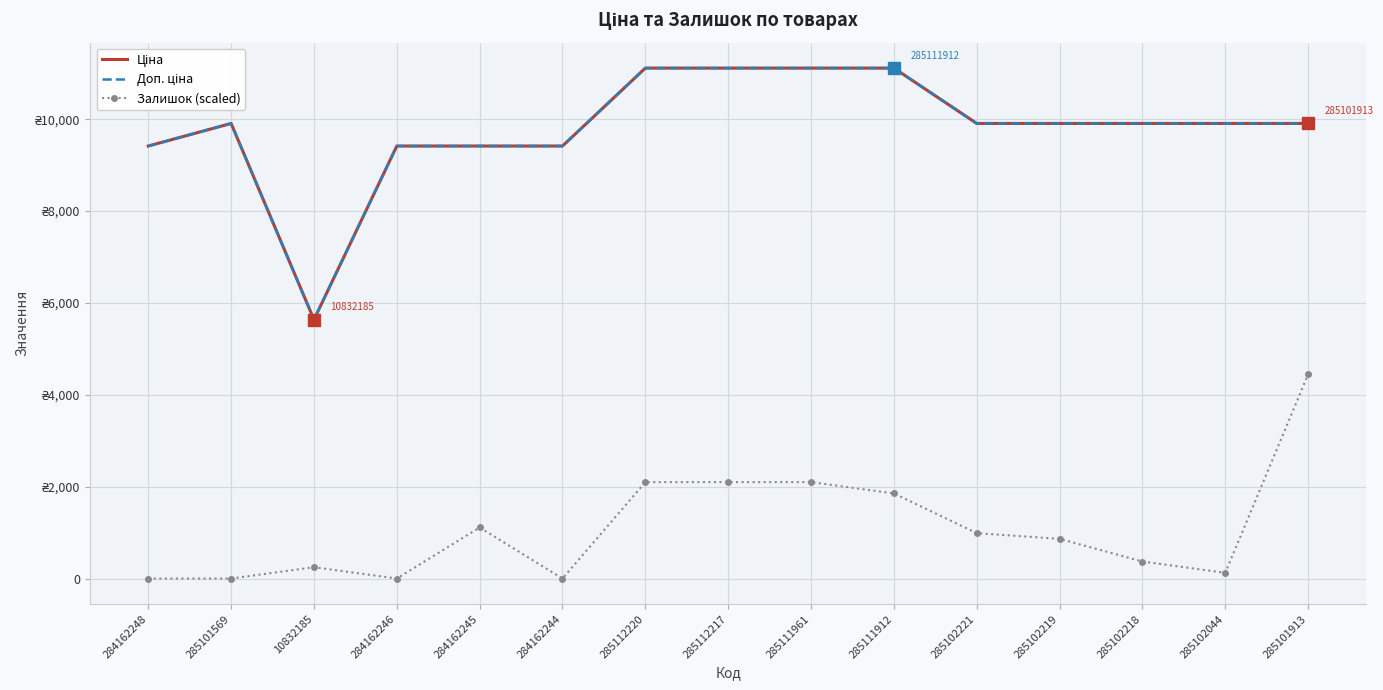

What is the difference between the maximum and minimum values in the Залишок (scaled) series?

4445.4